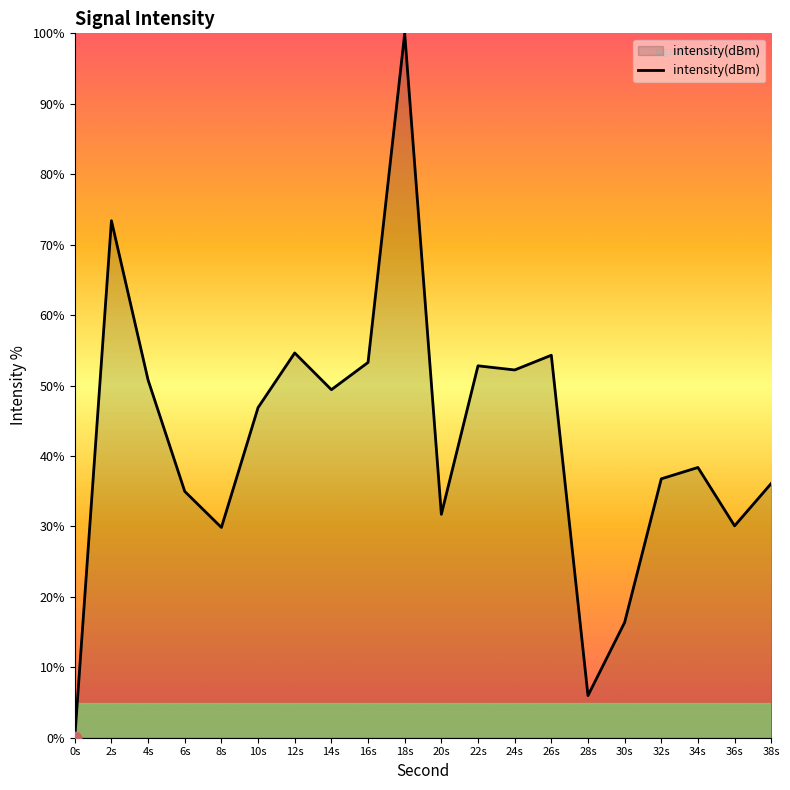

Between 28s and 26s, which is larger?

26s